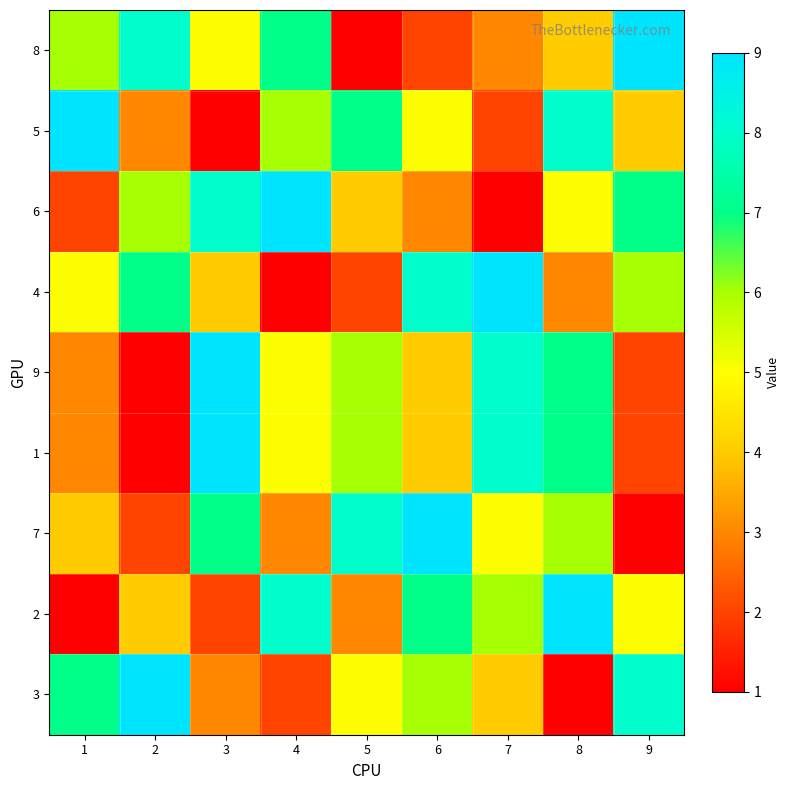

Count the number of categories in the chart.

9